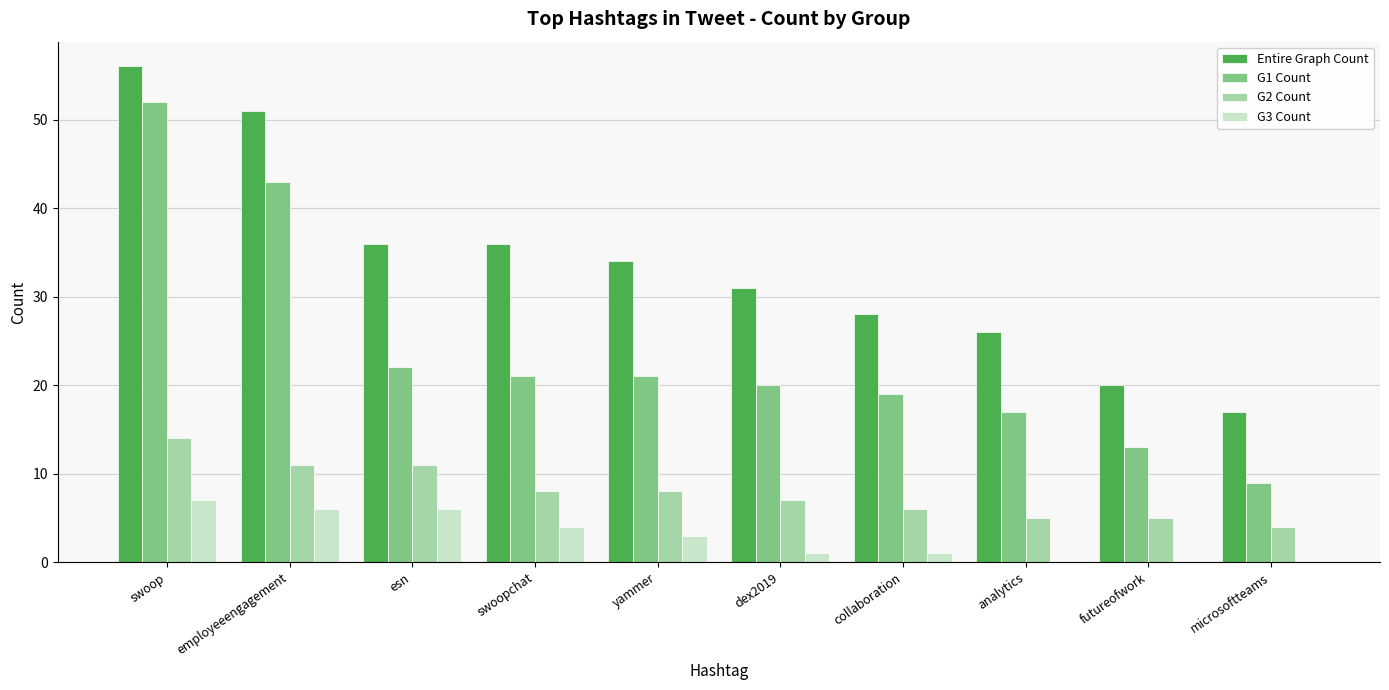

At which label does G1 Count first exceed 21?

swoop